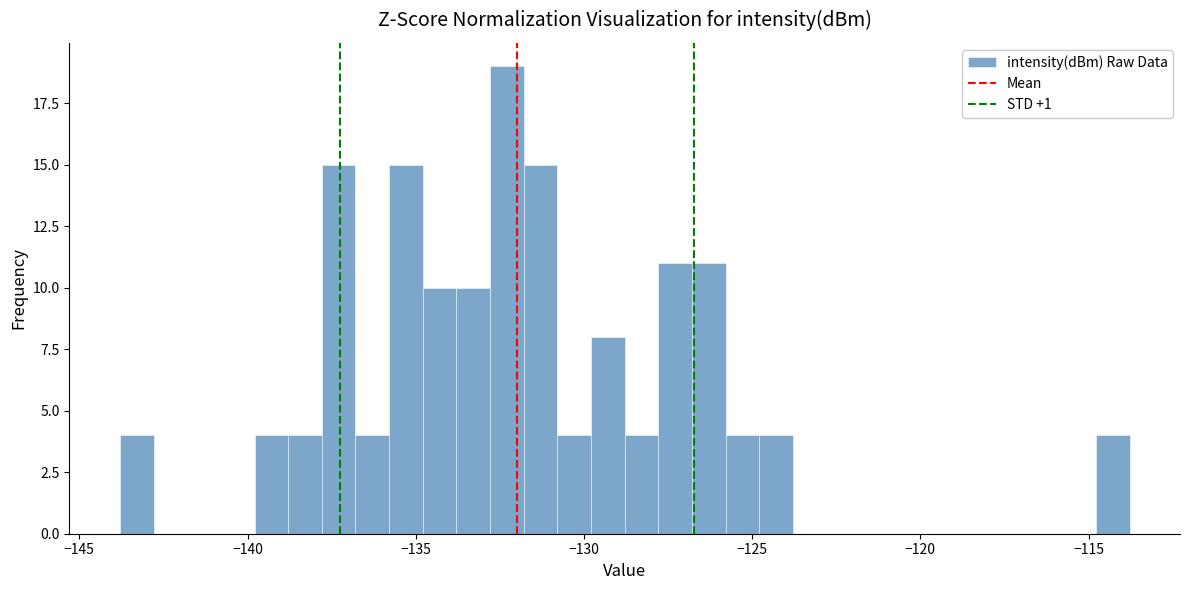

Around what value on the x-axis is the tallest bar? Give the approximate position of its centre, as read against the axis.

-132.5